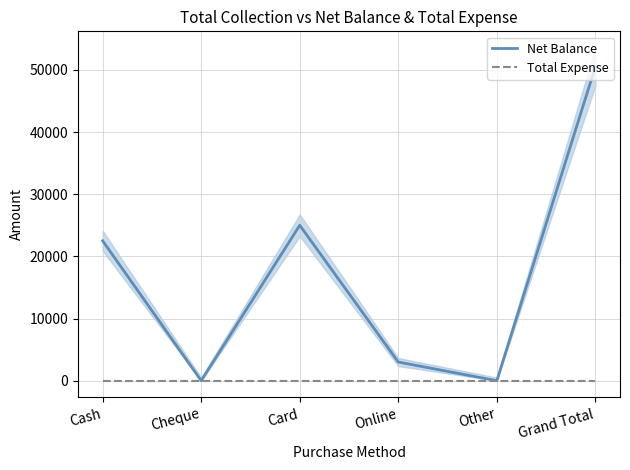

True or false: Net Balance and Total Expense intersect in this chart.

False